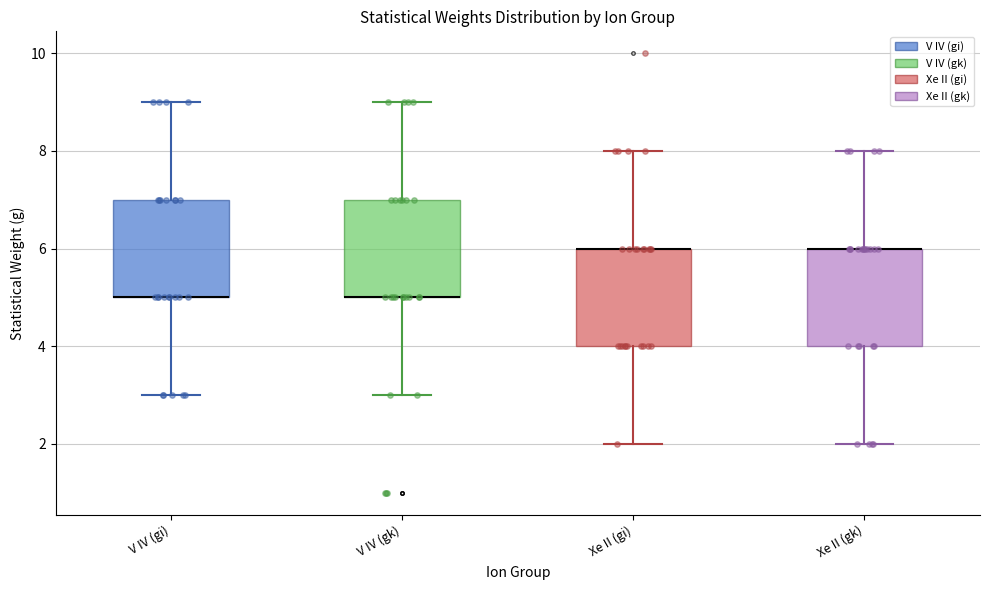

Reading left to right, transcribe this box plot: for each box, give where its median line is, the range the box spans, and where its two whiskers end, as read against the y-axis. The values are not printed on the chart, so give them approximately, as read against the axis.

V IV (gi): median 5 (drawn on the box's lower edge), box 5 to 7, whiskers 3 to 9
V IV (gk): median 5 (drawn on the box's lower edge), box 5 to 7, whiskers 3 to 9
Xe II (gi): median 6 (drawn on the box's upper edge), box 4 to 6, whiskers 2 to 8
Xe II (gk): median 6 (drawn on the box's upper edge), box 4 to 6, whiskers 2 to 8